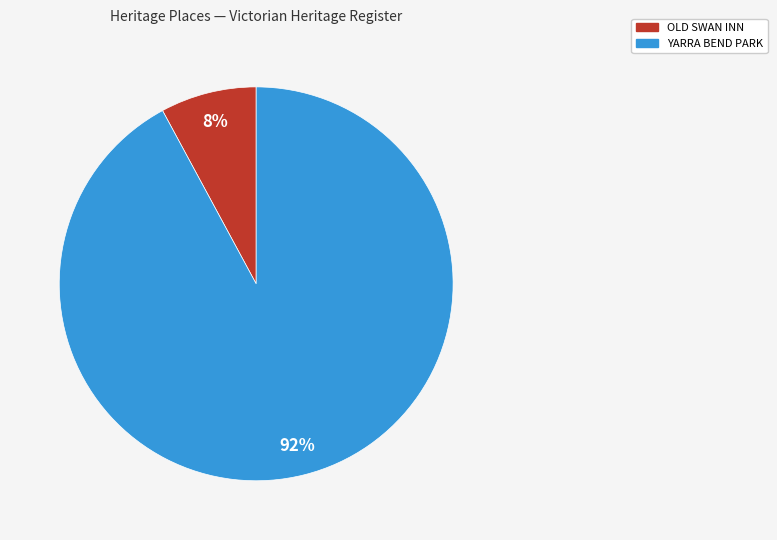

Between OLD SWAN INN and YARRA BEND PARK, which is larger?

YARRA BEND PARK